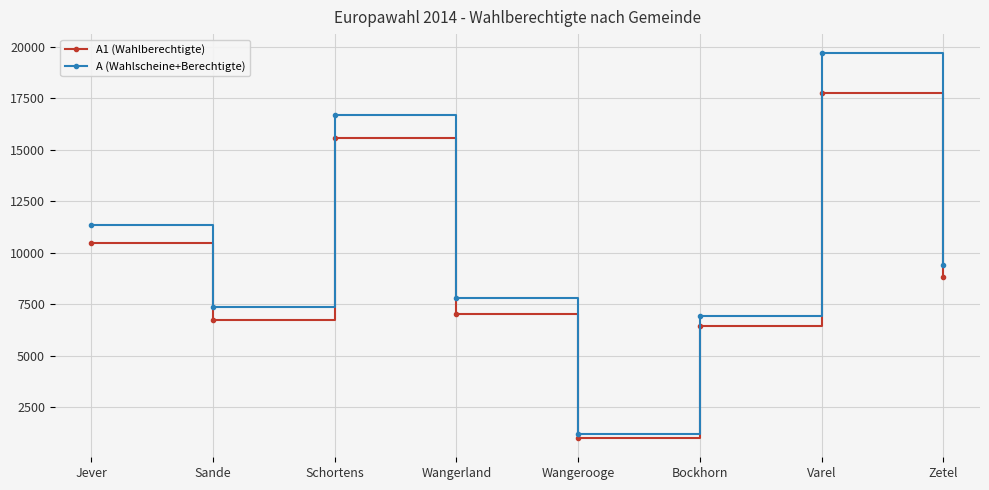

True or false: A1 (Wahlberechtigte) and A (Wahlscheine+Berechtigte) cross at least once.

False